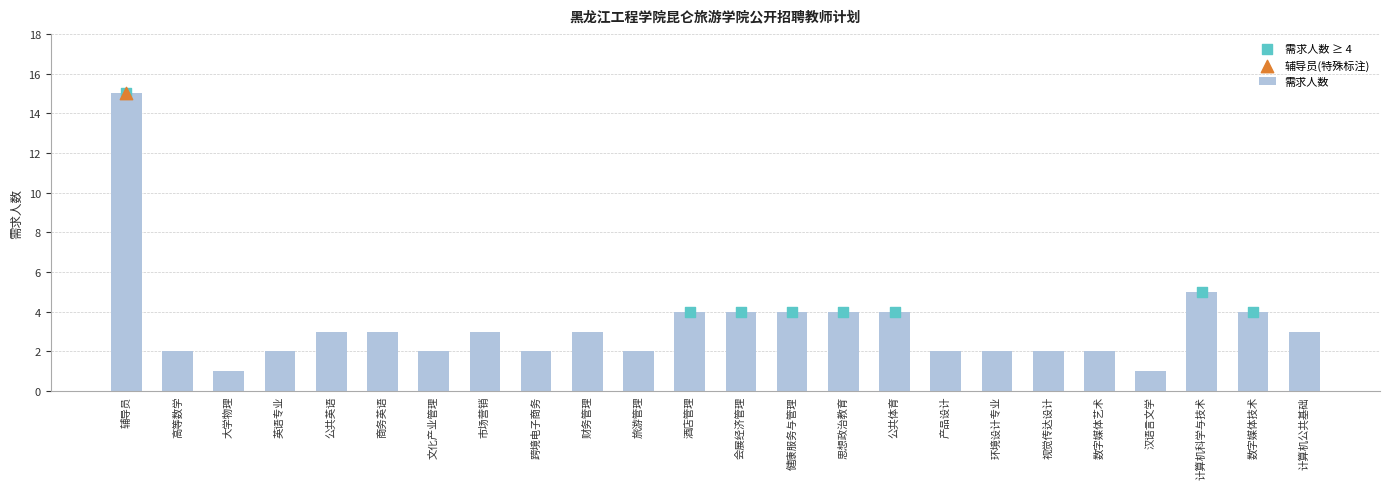

Approximately how many times larger is the value at 数字媒体艺术 compared to 旅游管理?

1.0